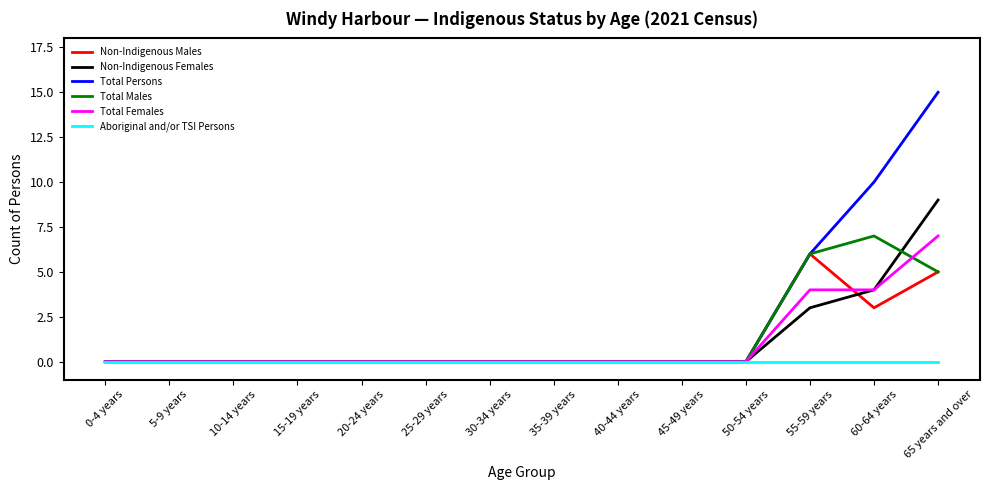

Is this an area chart (filled region under the line)?

No